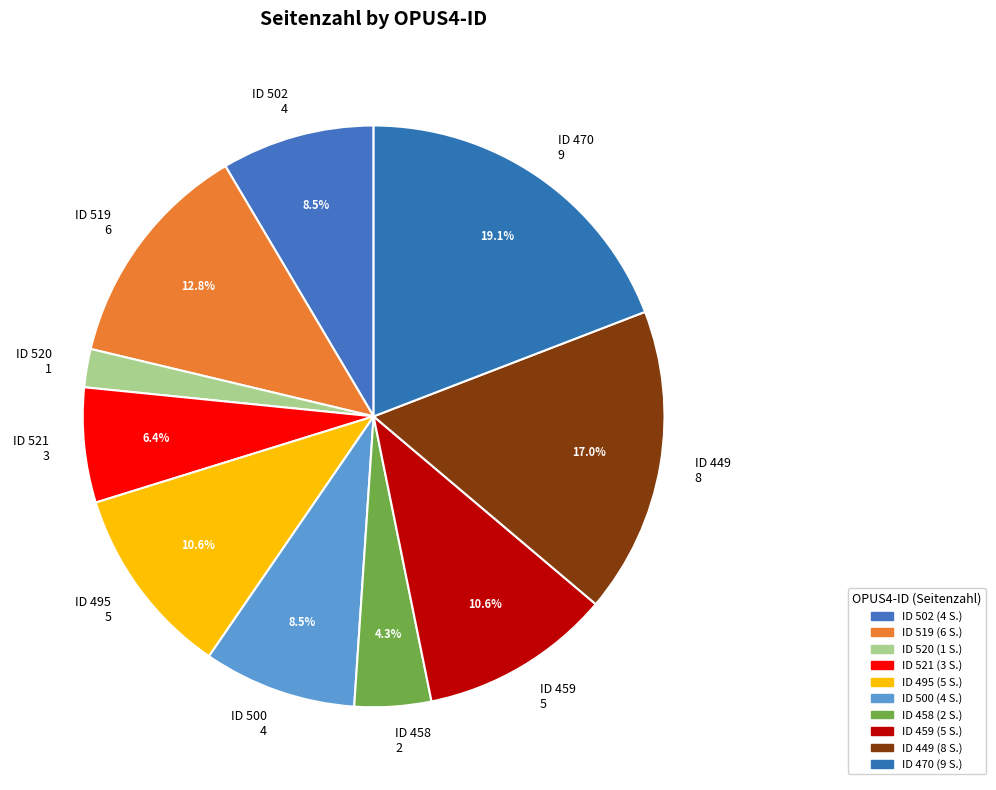

Between ID 520 1 and ID 470 9, which is larger?

ID 470 9